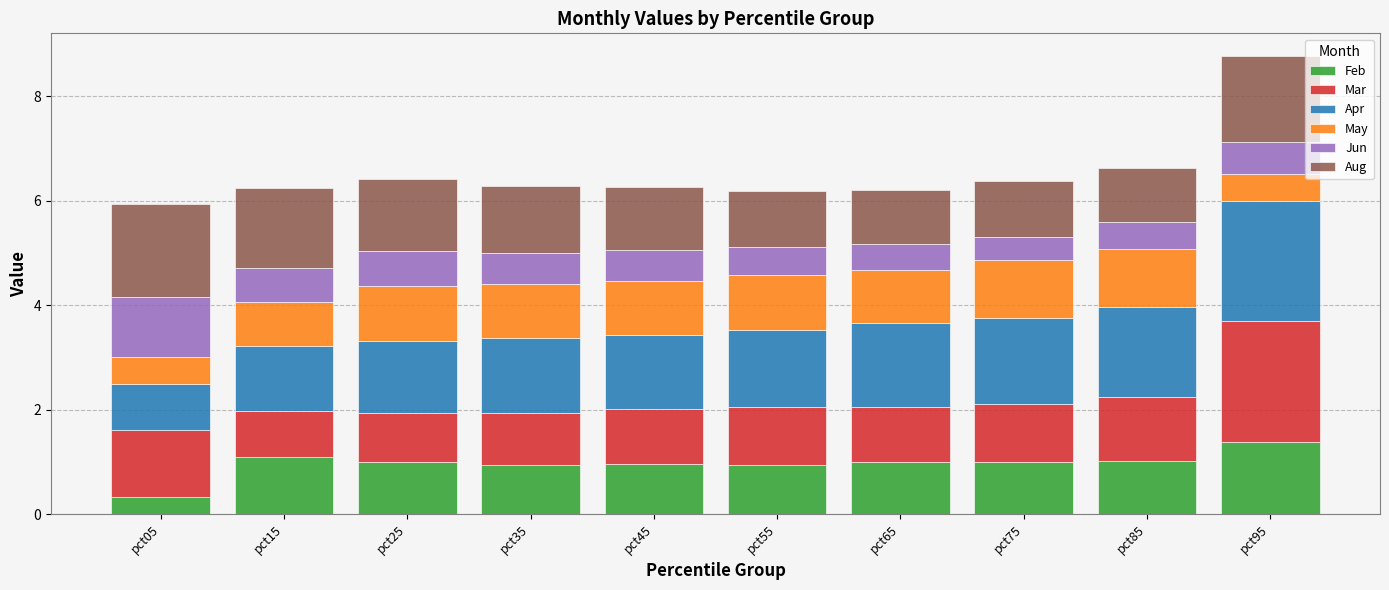

At which label does Feb reach its minimum?

pct05